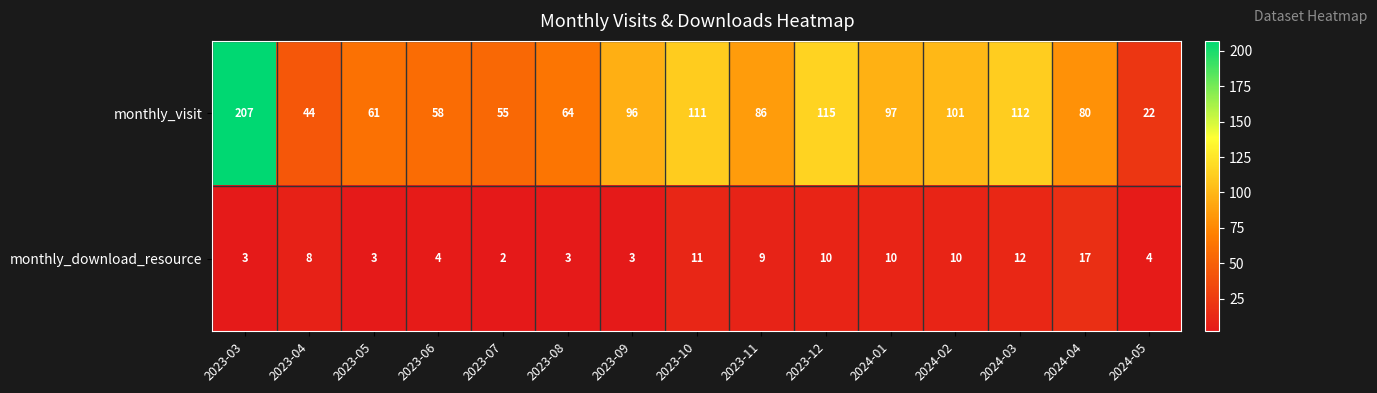

Reading left to right, what are all the values shown in this chart?

monthly_visit: 2023-03=207	2023-04=44	2023-05=61	2023-06=58	2023-07=55	2023-08=64	2023-09=96	2023-10=111	2023-11=86	2023-12=115	2024-01=97	2024-02=101	2024-03=112	2024-04=80	2024-05=22
monthly_download_resource: 2023-03=3	2023-04=8	2023-05=3	2023-06=4	2023-07=2	2023-08=3	2023-09=3	2023-10=11	2023-11=9	2023-12=10	2024-01=10	2024-02=10	2024-03=12	2024-04=17	2024-05=4